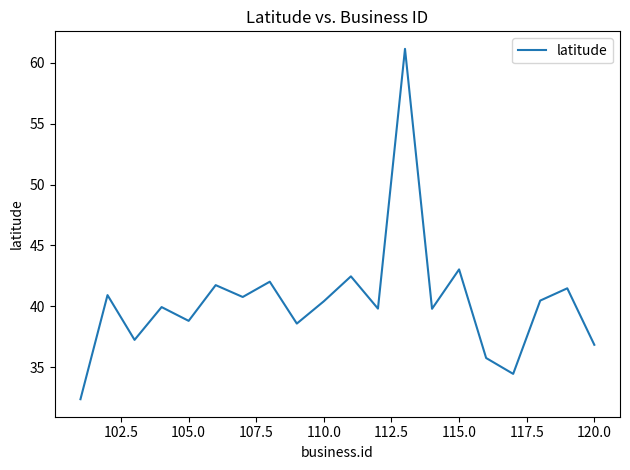

What is the difference between the maximum and minimum values?

28.8